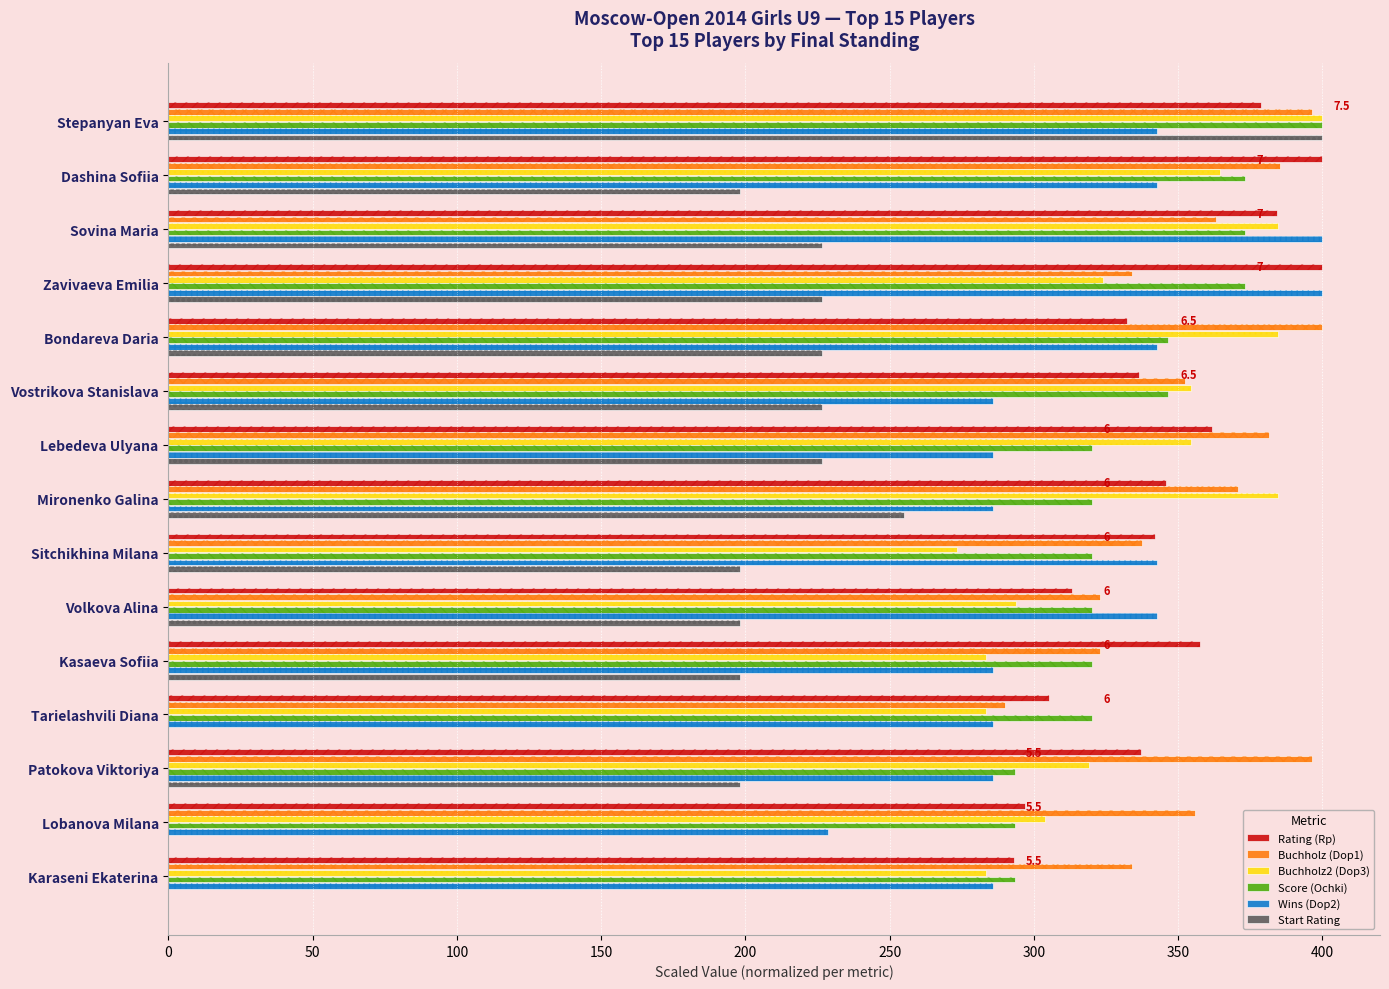

True or false: Wins (Dop2) has a value of 342.9 at Dashina Sofiia.

True